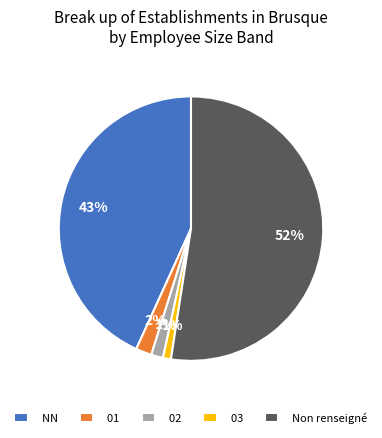

Is 02 the majority of the pie?

No